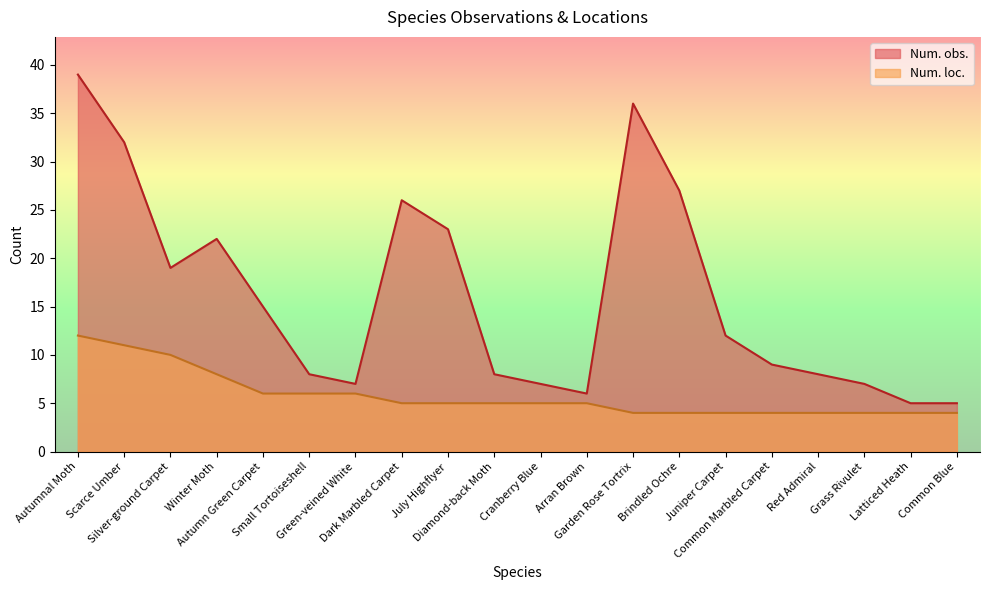

What is the maximum value for Num. loc.?

12